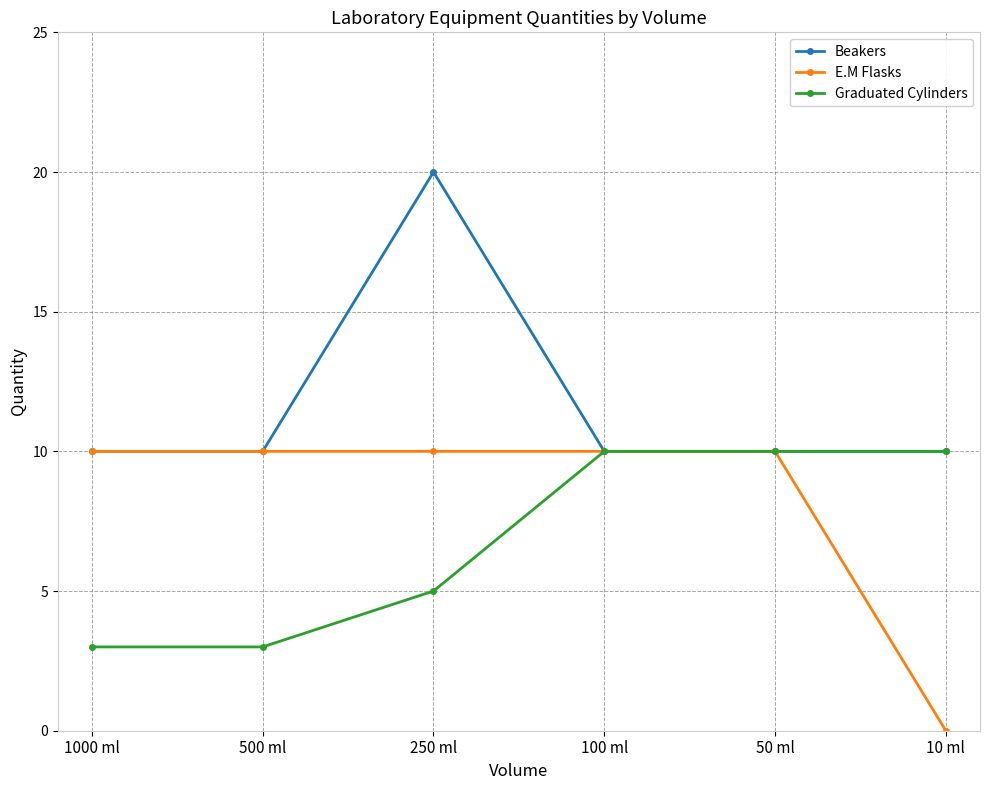

How many values in the Graduated Cylinders series are below 10?

3